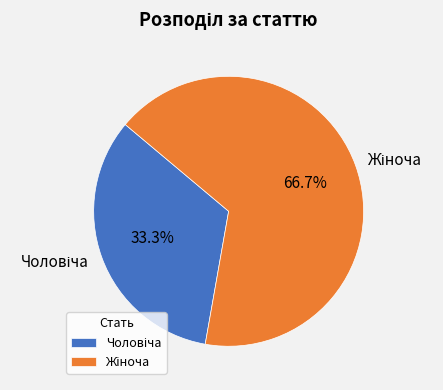

Is there any slice that represents more than half of the pie?

Yes